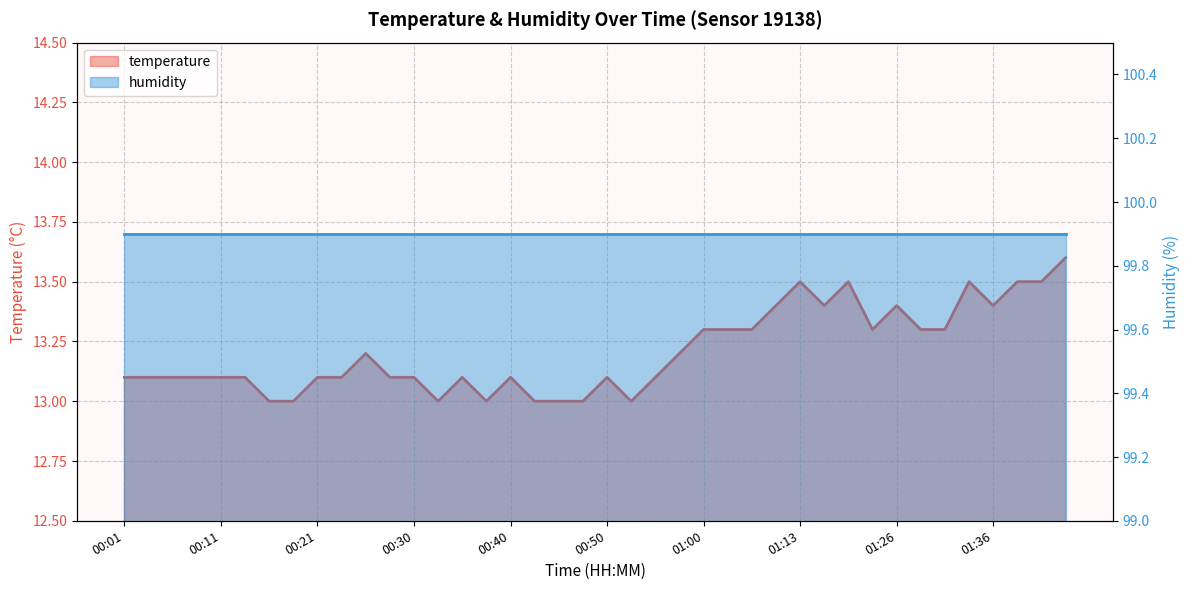

Which has a higher value, 01:41 or 00:48?

01:41